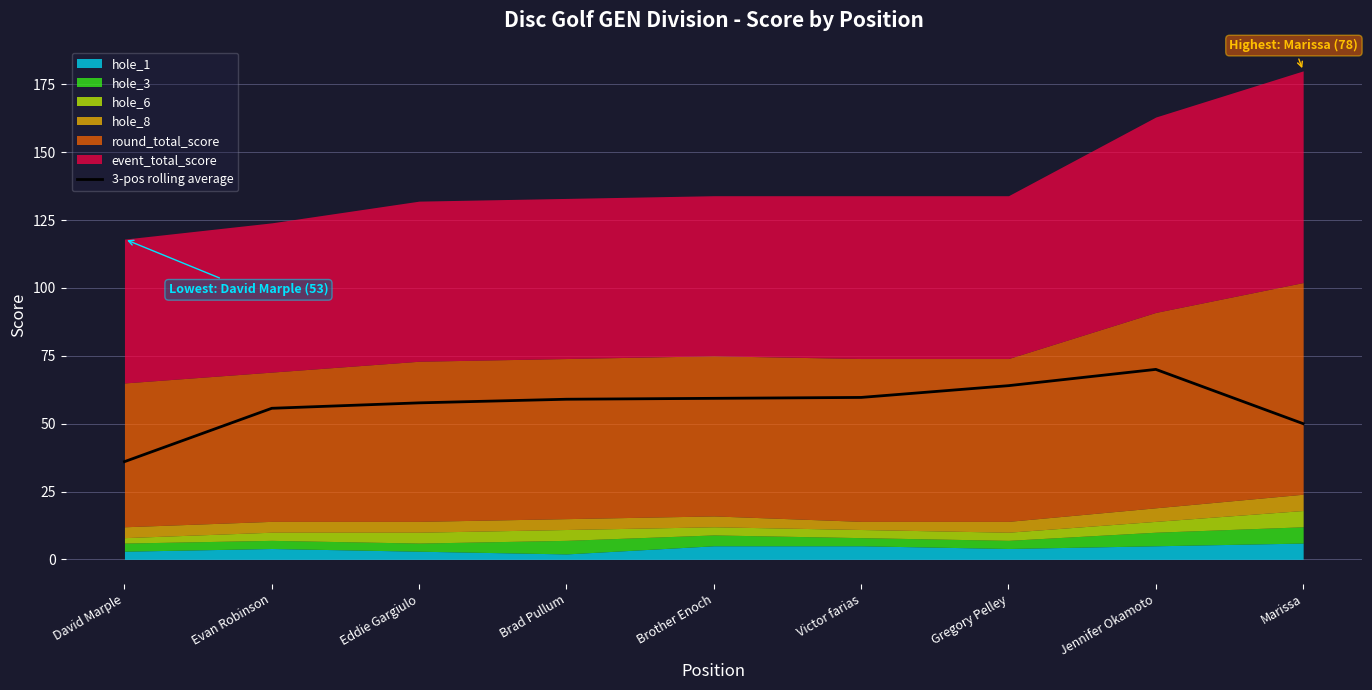

How many values exceed 58?

5